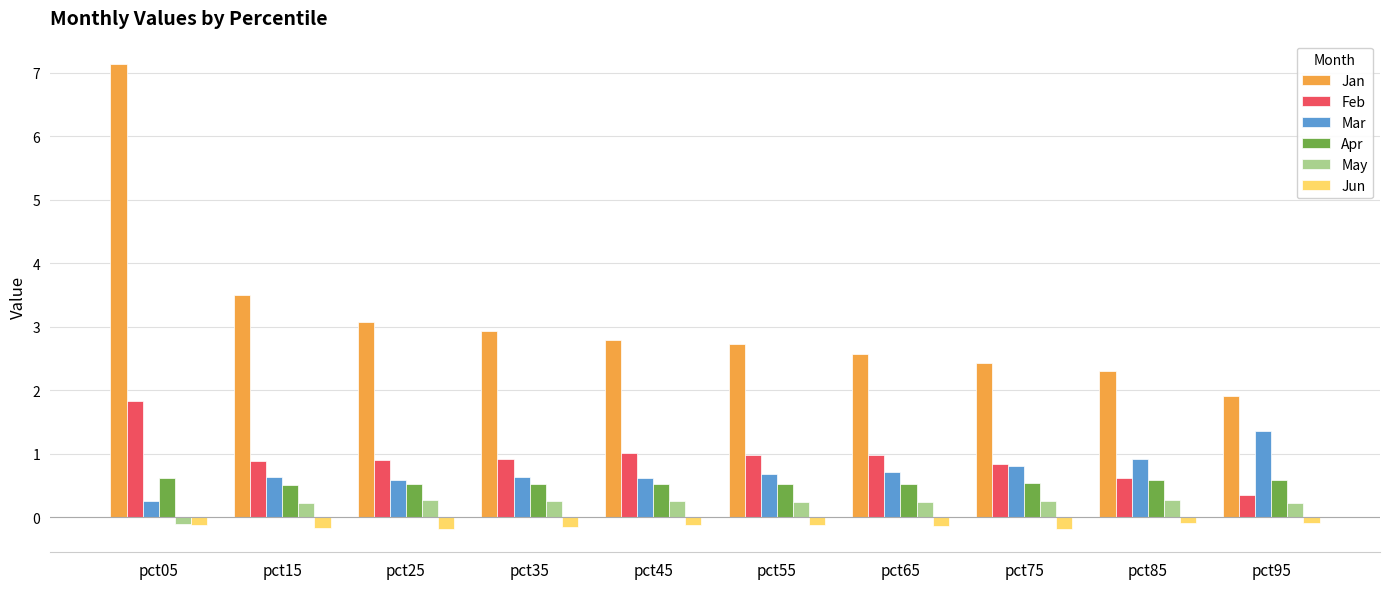

At which category is the sum across all series the highest?

pct05